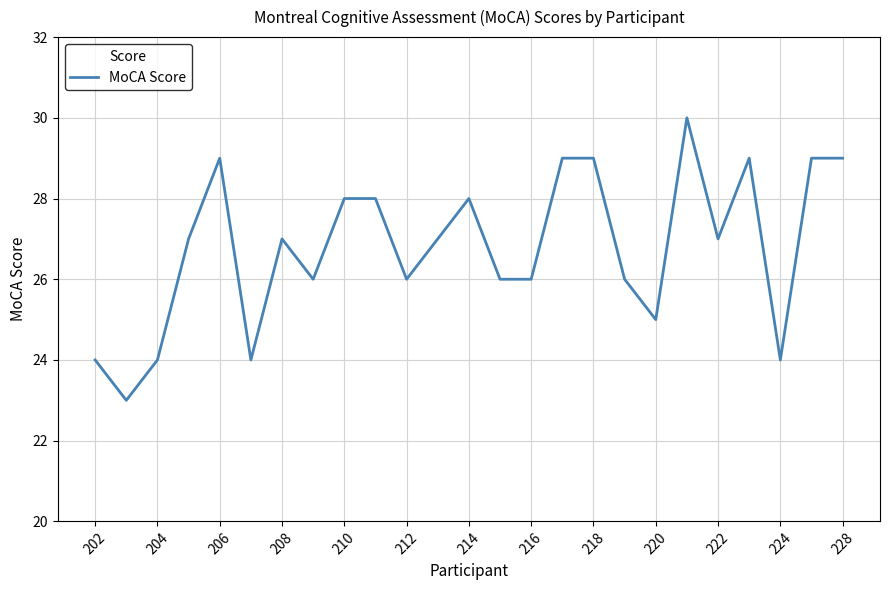

What is the minimum value shown in the chart?

23